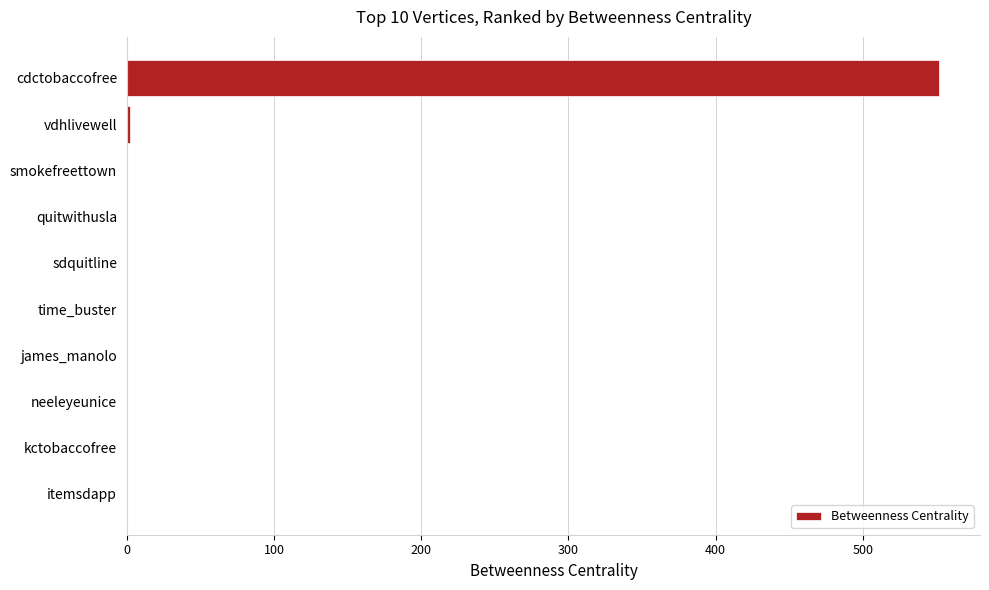

The chart shows a value of 0 at smokefreettown. True or false?

True